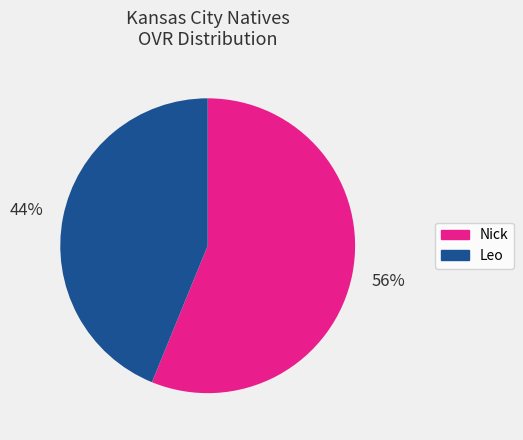

Which slice represents more than half of the pie?

Nick